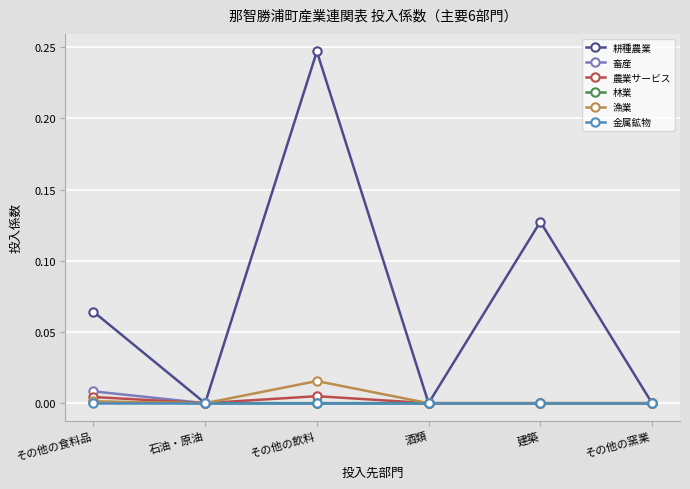

Which series has the widest spread of values?

耕種農業